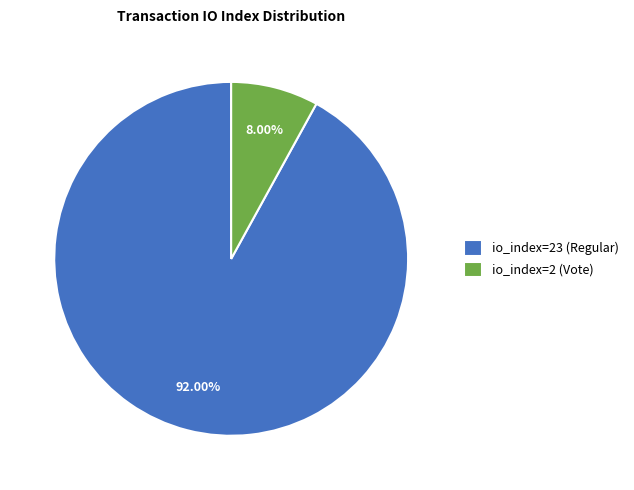

To the nearest percent, what is the difference between the largest and smallest slice percentages?

84%